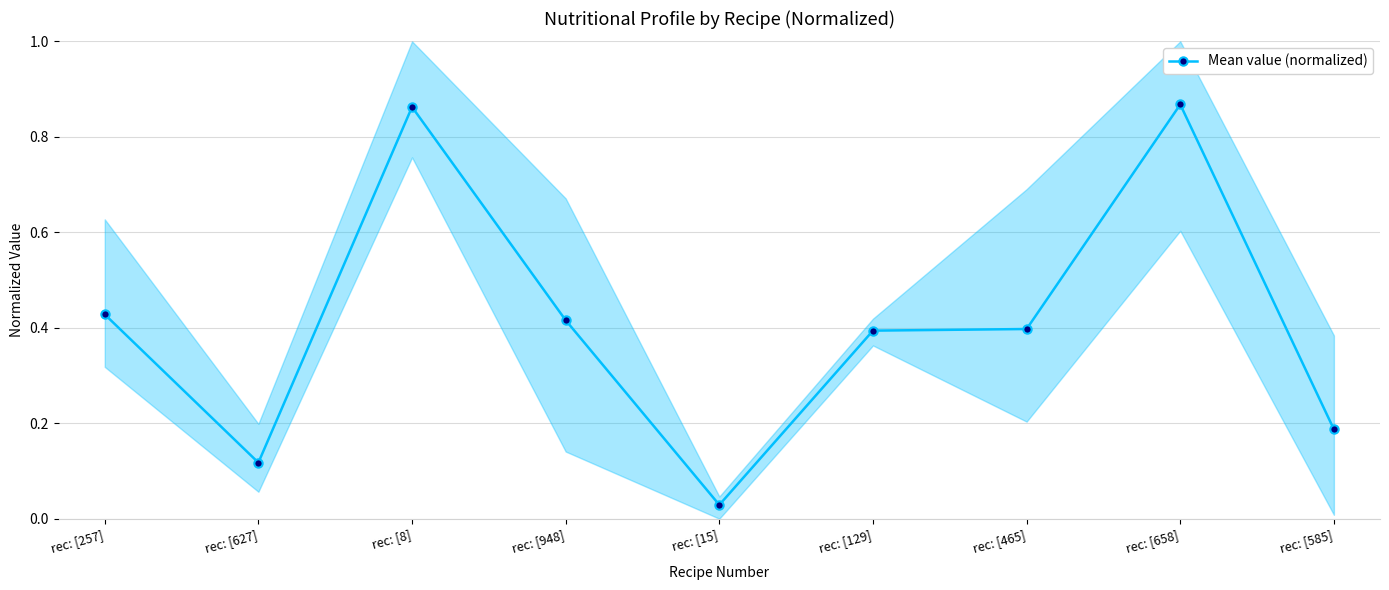

At which category does the data reach its first local valley?

rec: [627]